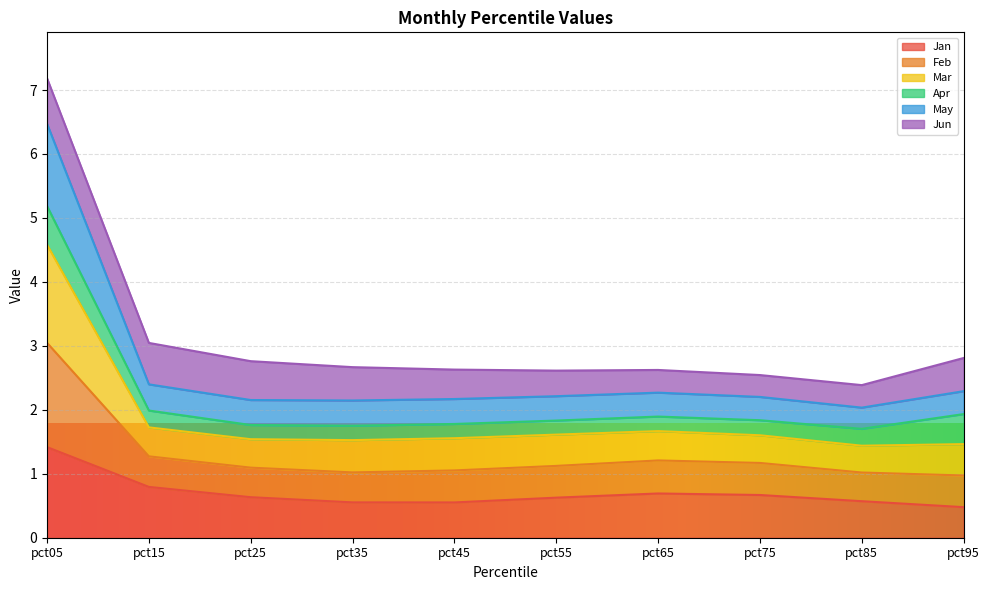

At which category is the sum across all series the highest?

pct05